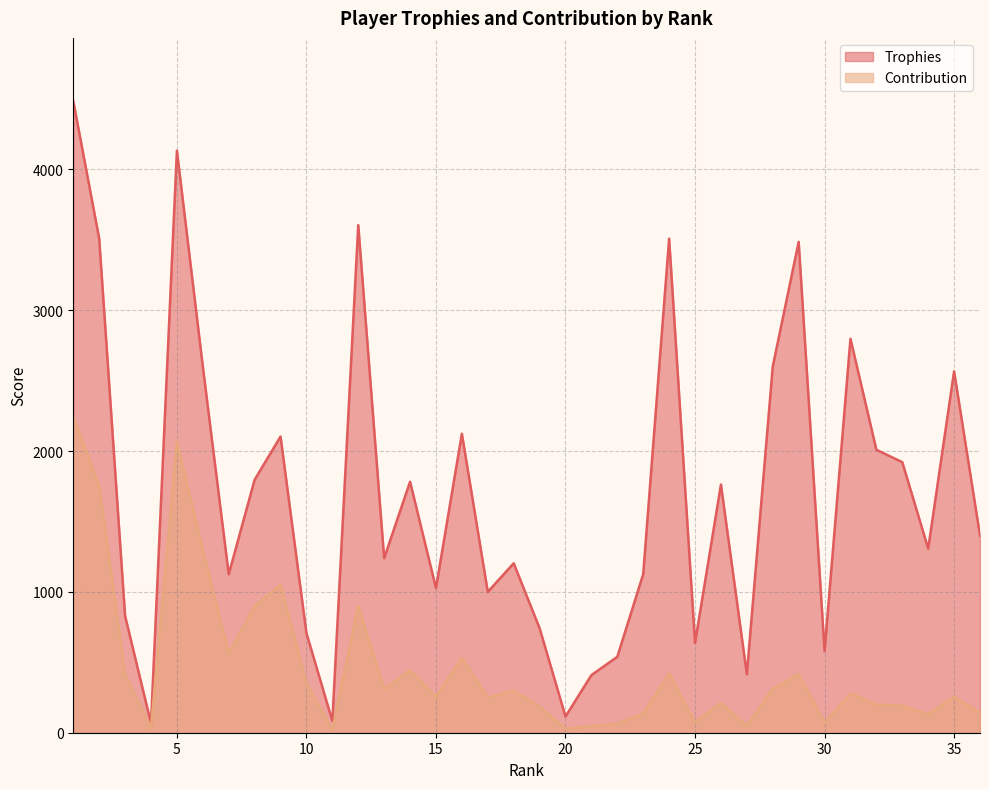

What is the difference between the highest and lowest values at 24?

3088